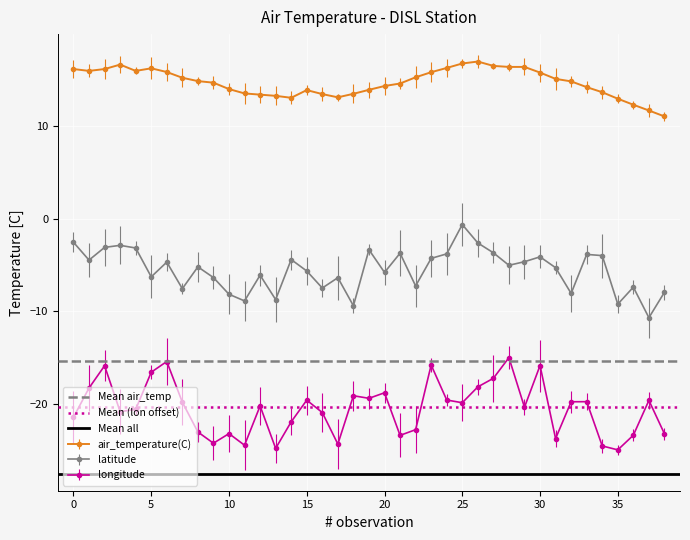

True or false: air_temperature(C) and latitude intersect in this chart.

False